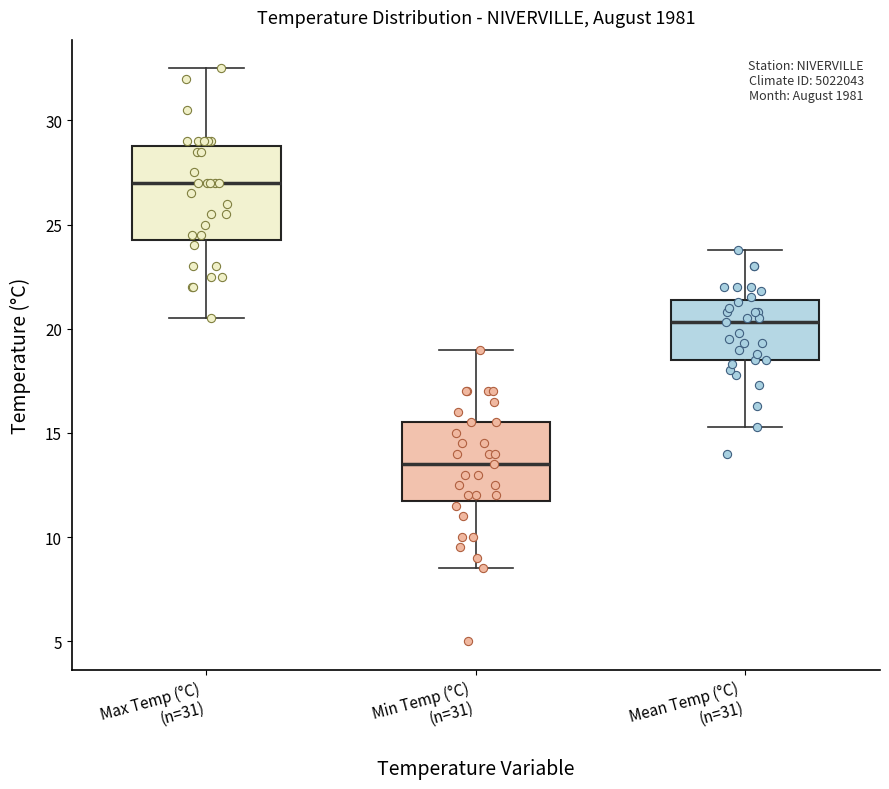

Which box is the tallest, from its lower edge to its upper edge?

Max Temp (°C) (n=31)